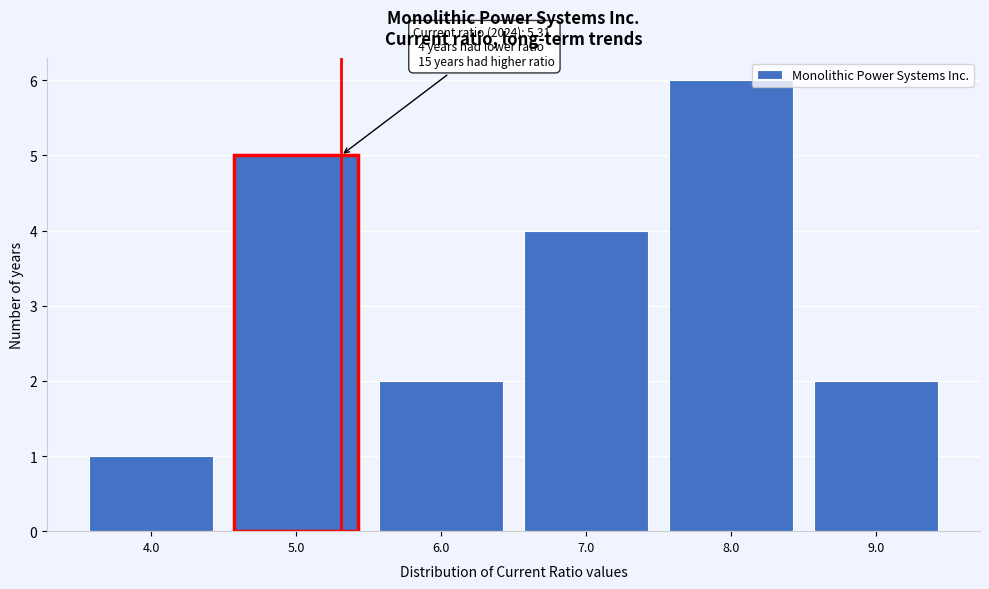

Which range on the x-axis has the tallest bar?

7.5 to 8.5